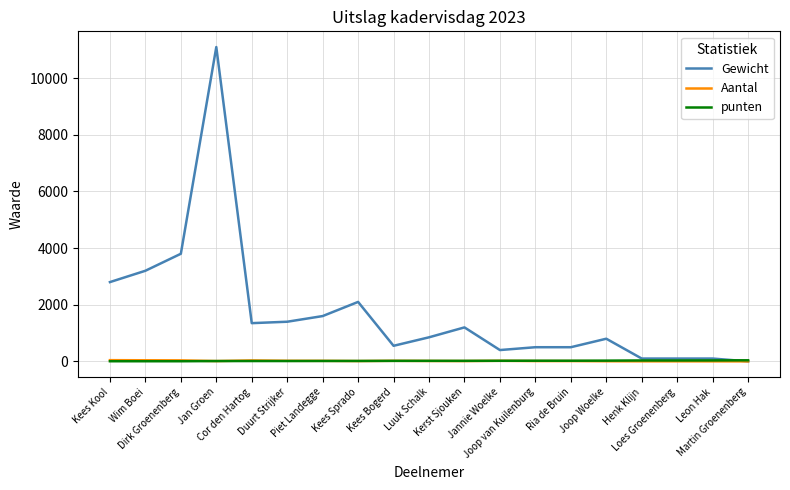

At which category is the sum across all series the highest?

Jan Groen